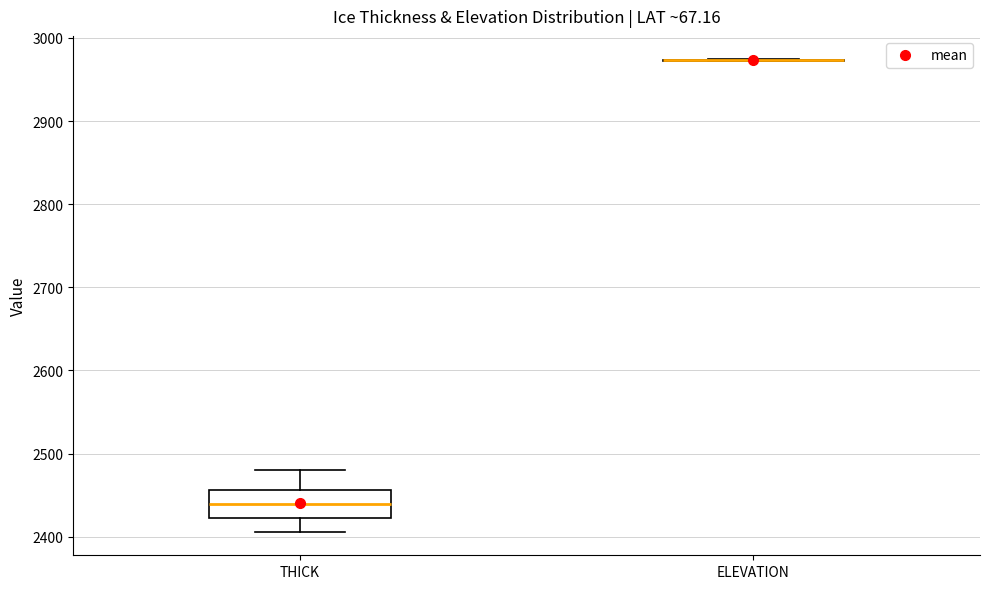

Which box is the tallest, from its lower edge to its upper edge?

THICK